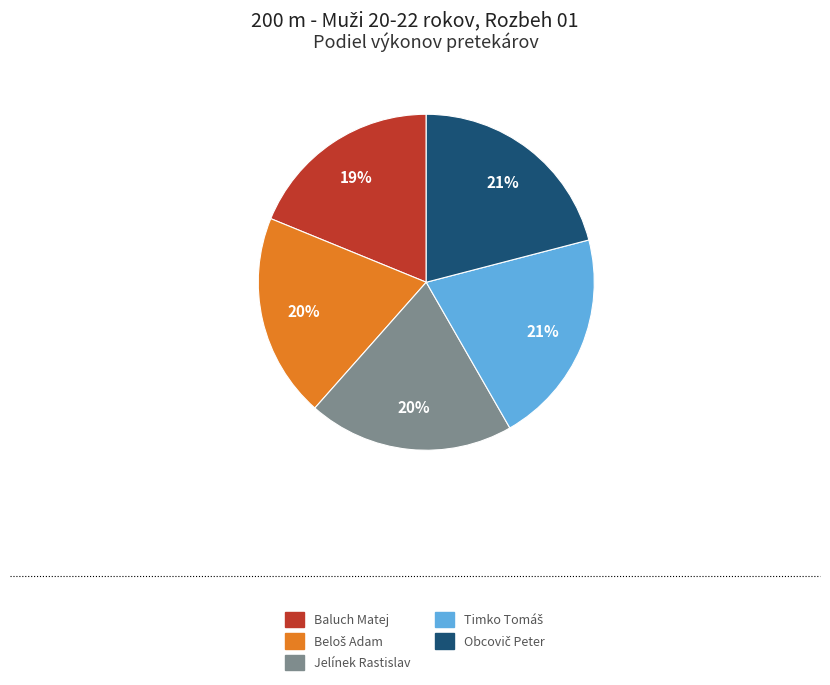

Count the number of slices in the pie.

5